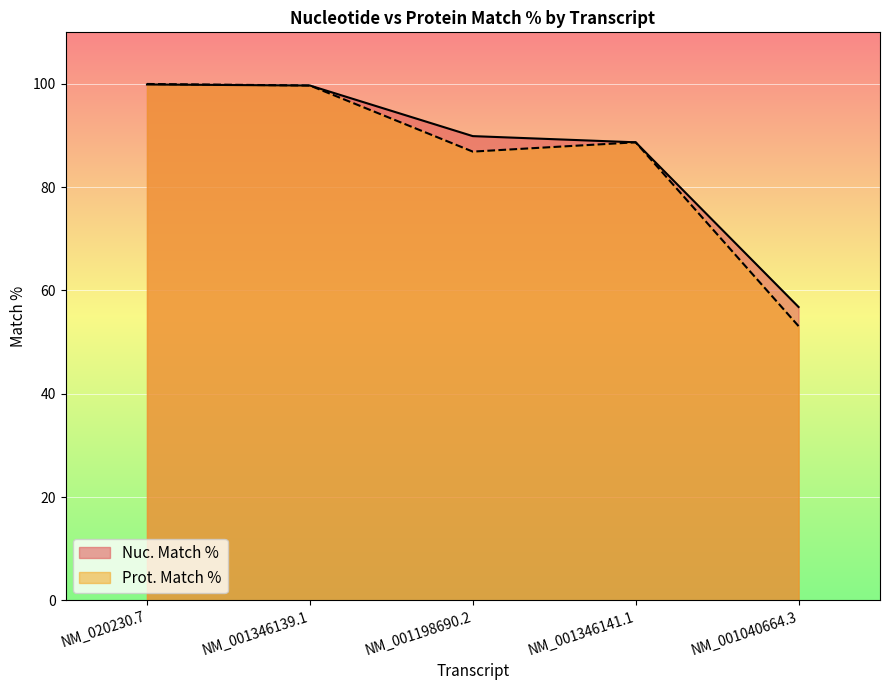

How many values in the Nuc. Match % series are below 89?

2